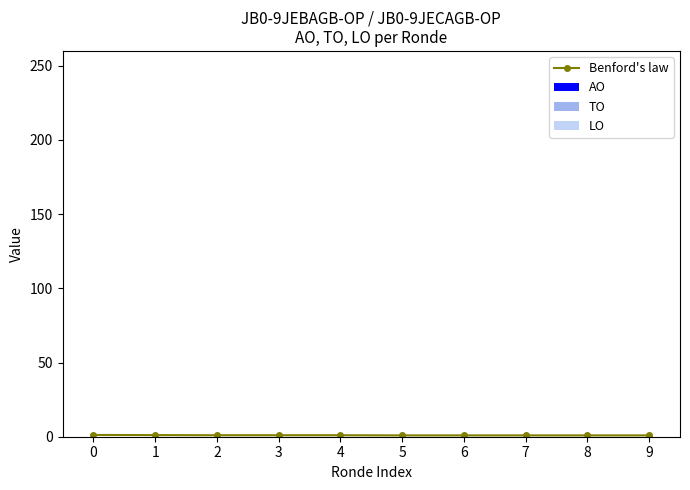

What is the average value?

1.0